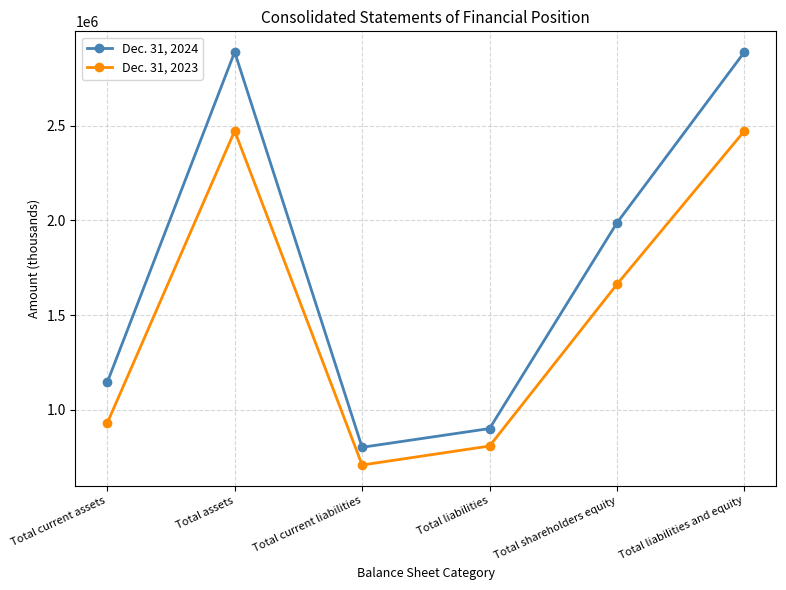

Where is the first local maximum for Dec. 31, 2023?

Total assets